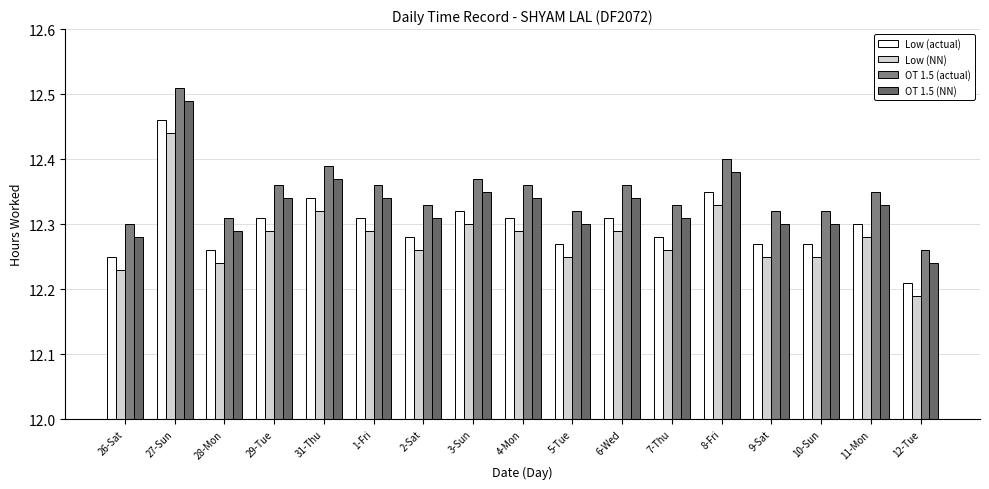

Reading right to left, transcribe all the data shown in this chart.

Low (actual): 12.2	12.3	12.3	12.3	12.3	12.3	12.3	12.3	12.3	12.3	12.3	12.3	12.3	12.3	12.3	12.5	12.2
Low (NN): 12.2	12.3	12.2	12.2	12.3	12.3	12.3	12.2	12.3	12.3	12.3	12.3	12.3	12.3	12.2	12.4	12.2
OT 1.5 (actual): 12.3	12.4	12.3	12.3	12.4	12.3	12.4	12.3	12.4	12.4	12.3	12.4	12.4	12.4	12.3	12.5	12.3
OT 1.5 (NN): 12.2	12.3	12.3	12.3	12.4	12.3	12.3	12.3	12.3	12.3	12.3	12.3	12.4	12.3	12.3	12.5	12.3